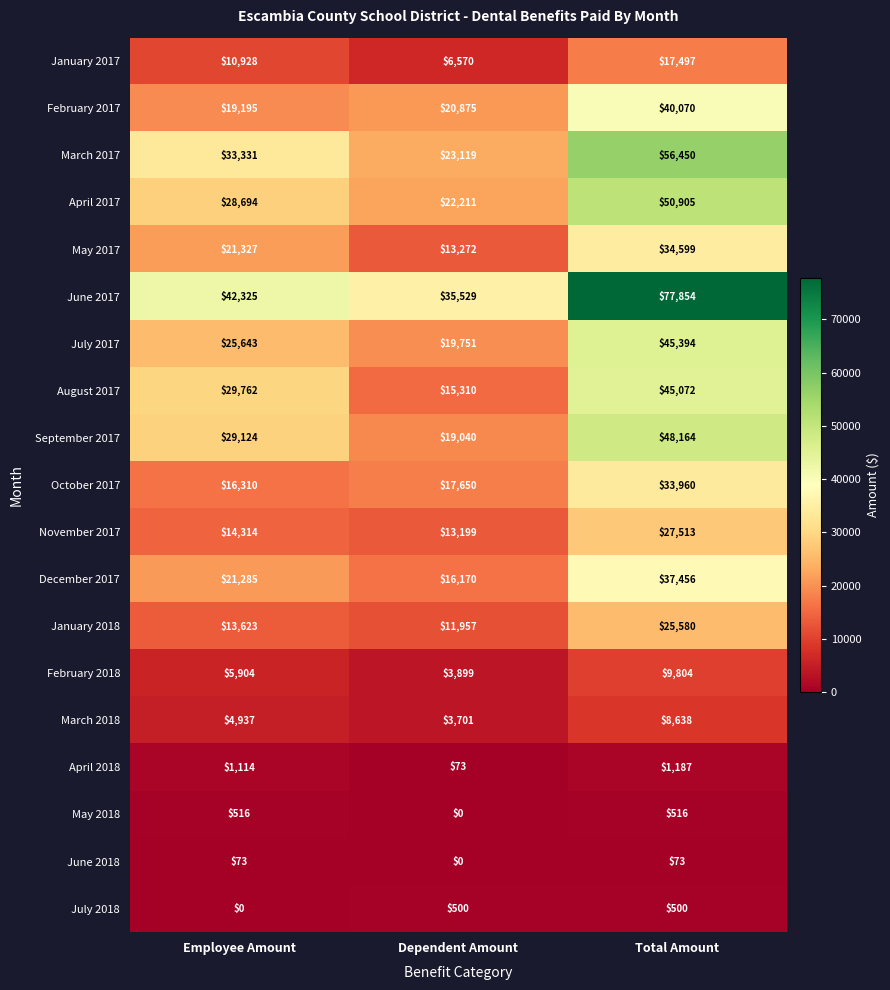

The value of April 2017 at Total Amount is 15876. True or false?

False